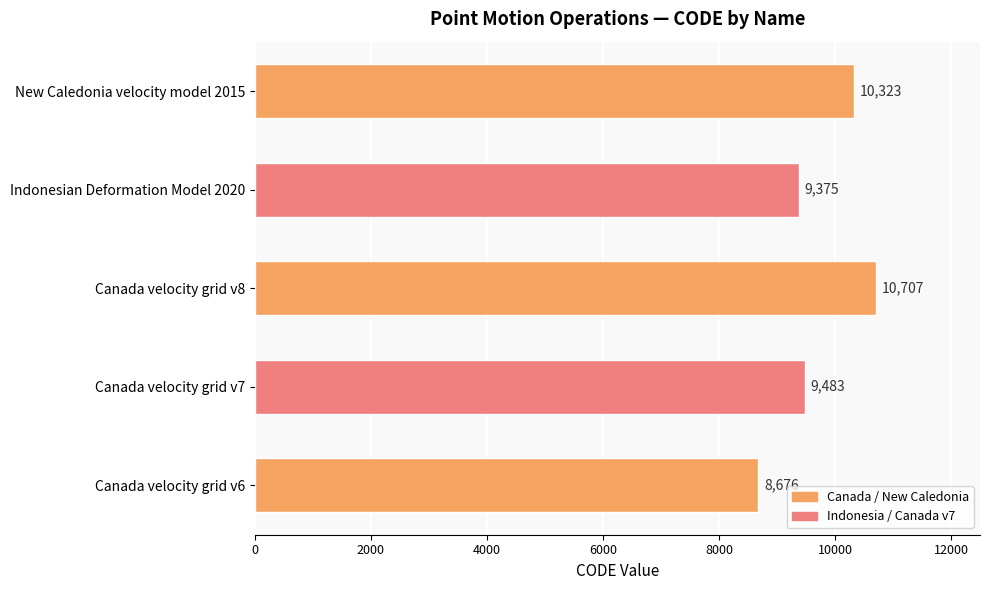

Is it true that the value at Indonesian Deformation Model 2020 is 5637?

False